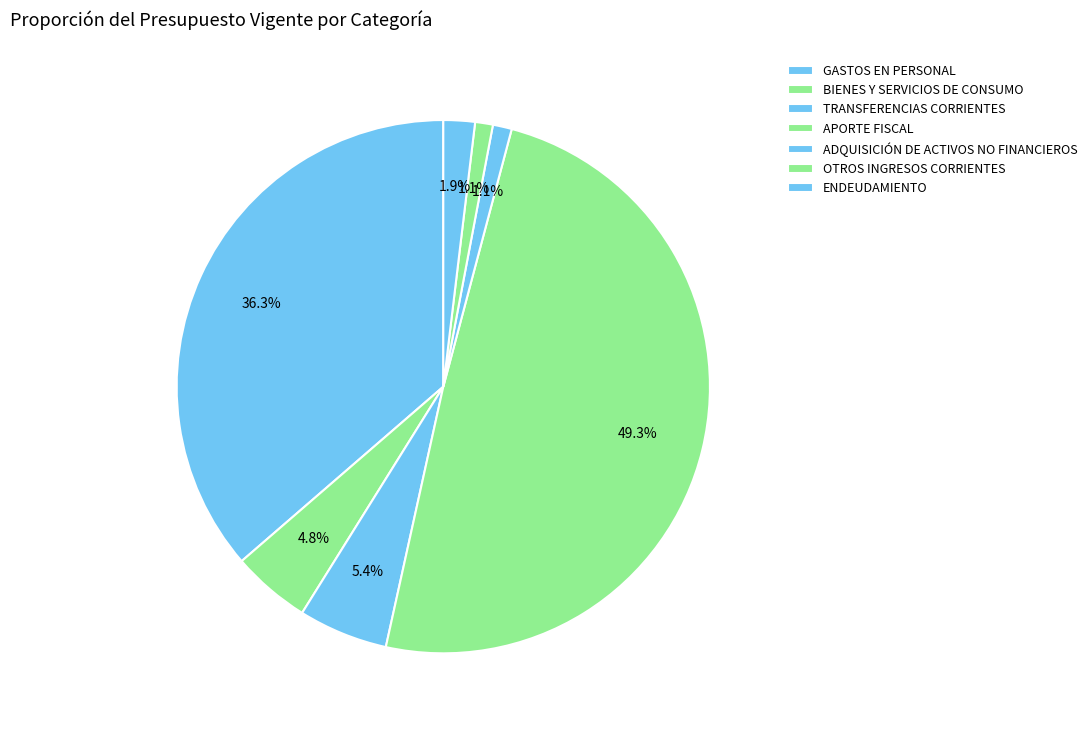

To the nearest percent, what percentage of the pie is OTROS INGRESOS CORRIENTES?

1%